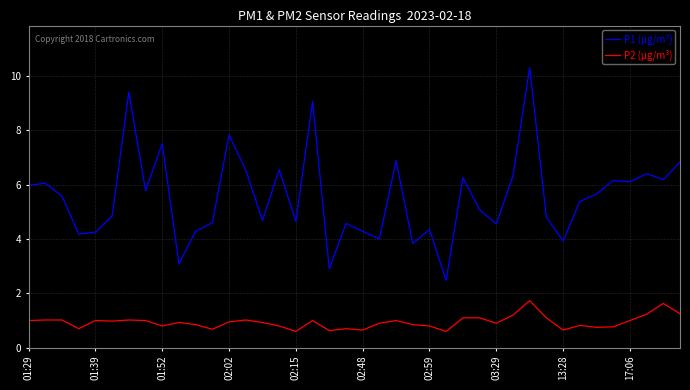

What is the difference between the second highest and minimum values in the P2 (µg/m³) series?

1.0